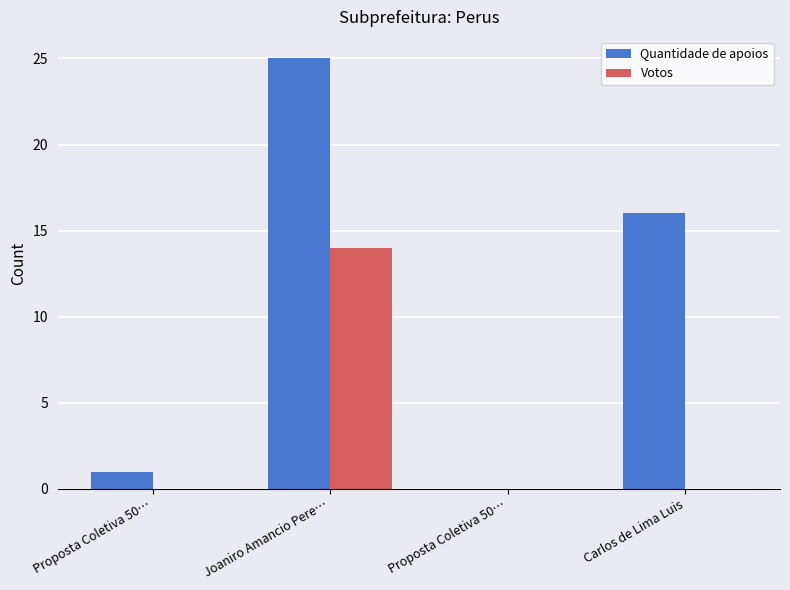

True or false: Quantidade de apoios has a value of 26 at Carlos de Lima Luis.

False